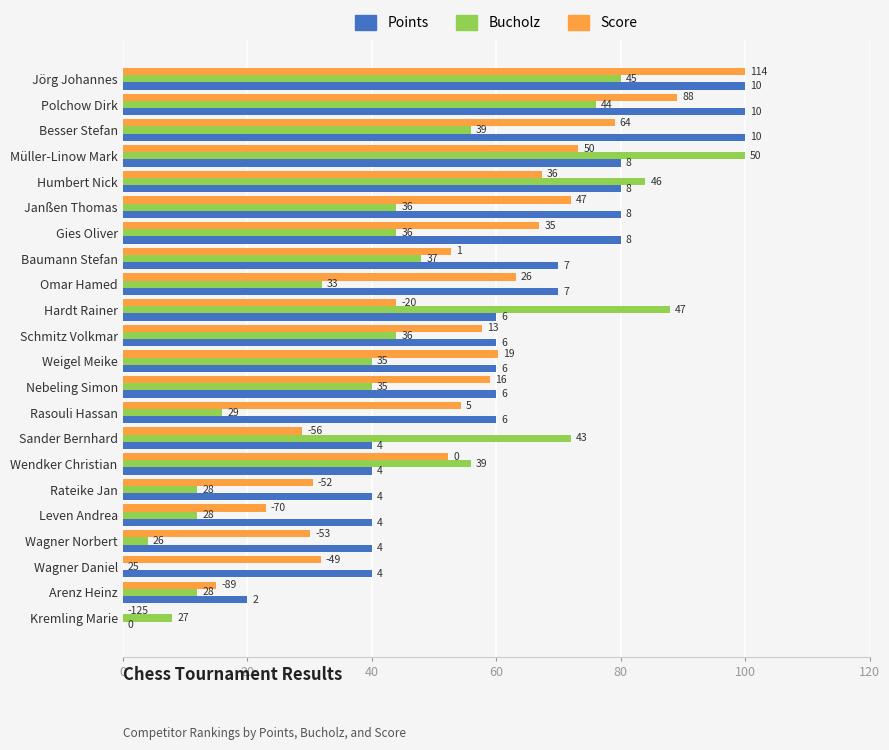

What are all the series names shown in the legend?

Points, Bucholz, Score